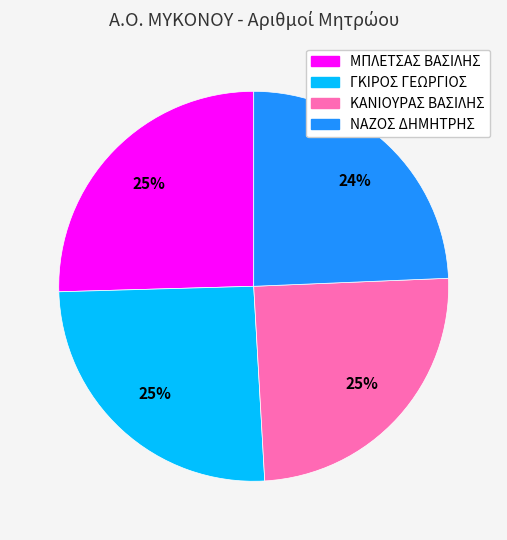

To the nearest percent, what is the difference between the largest and smallest slice percentages?

1%